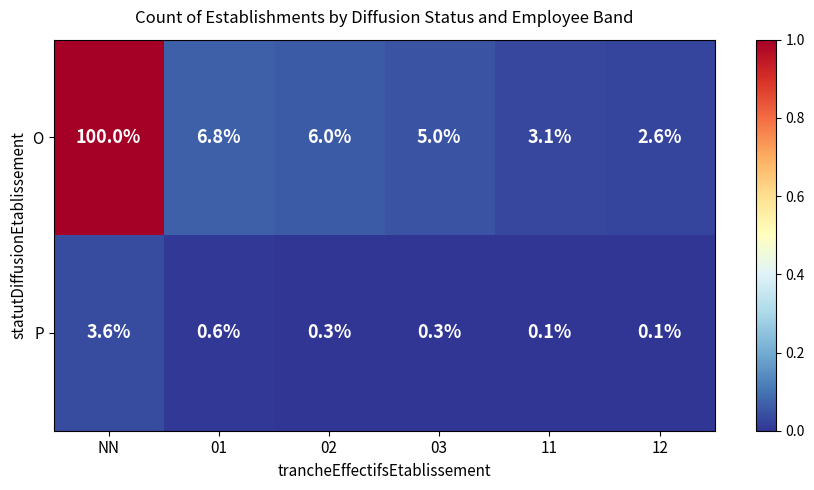

Which category has the lowest value in the O series?

12